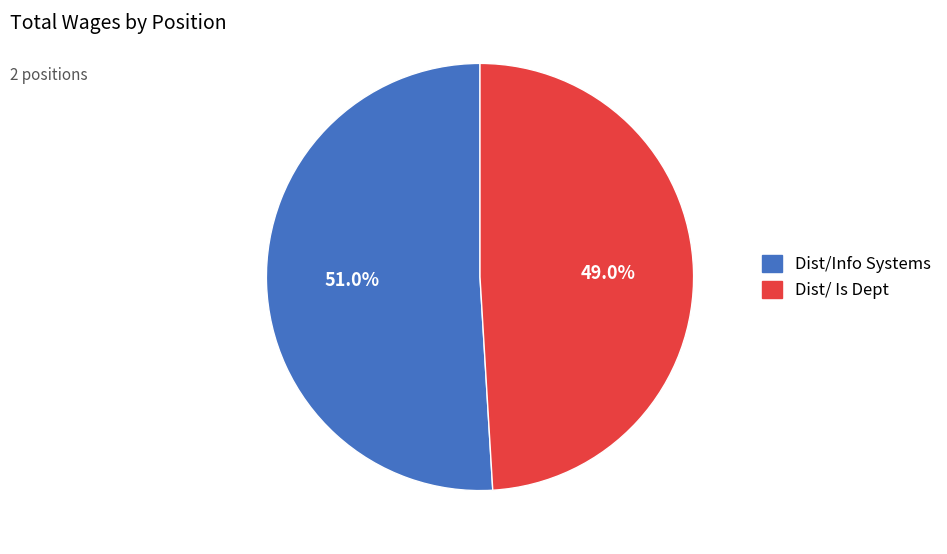

How many segments does this pie chart have?

2